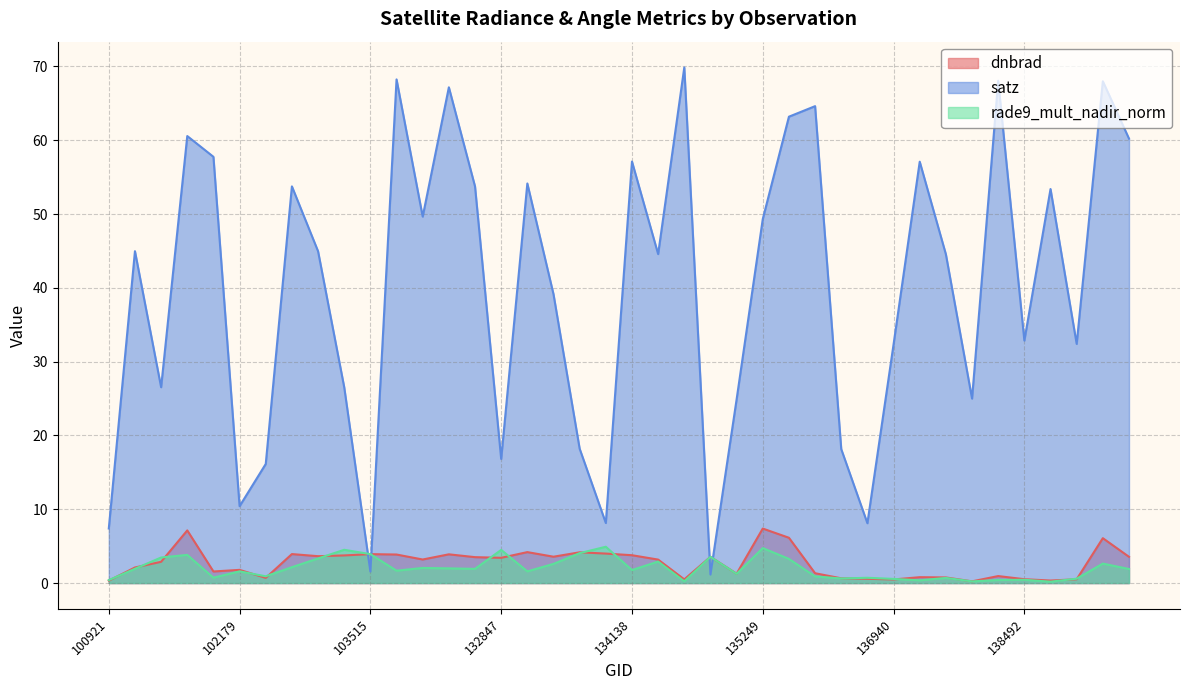

Does the chart display data point markers on the line(s)?

No